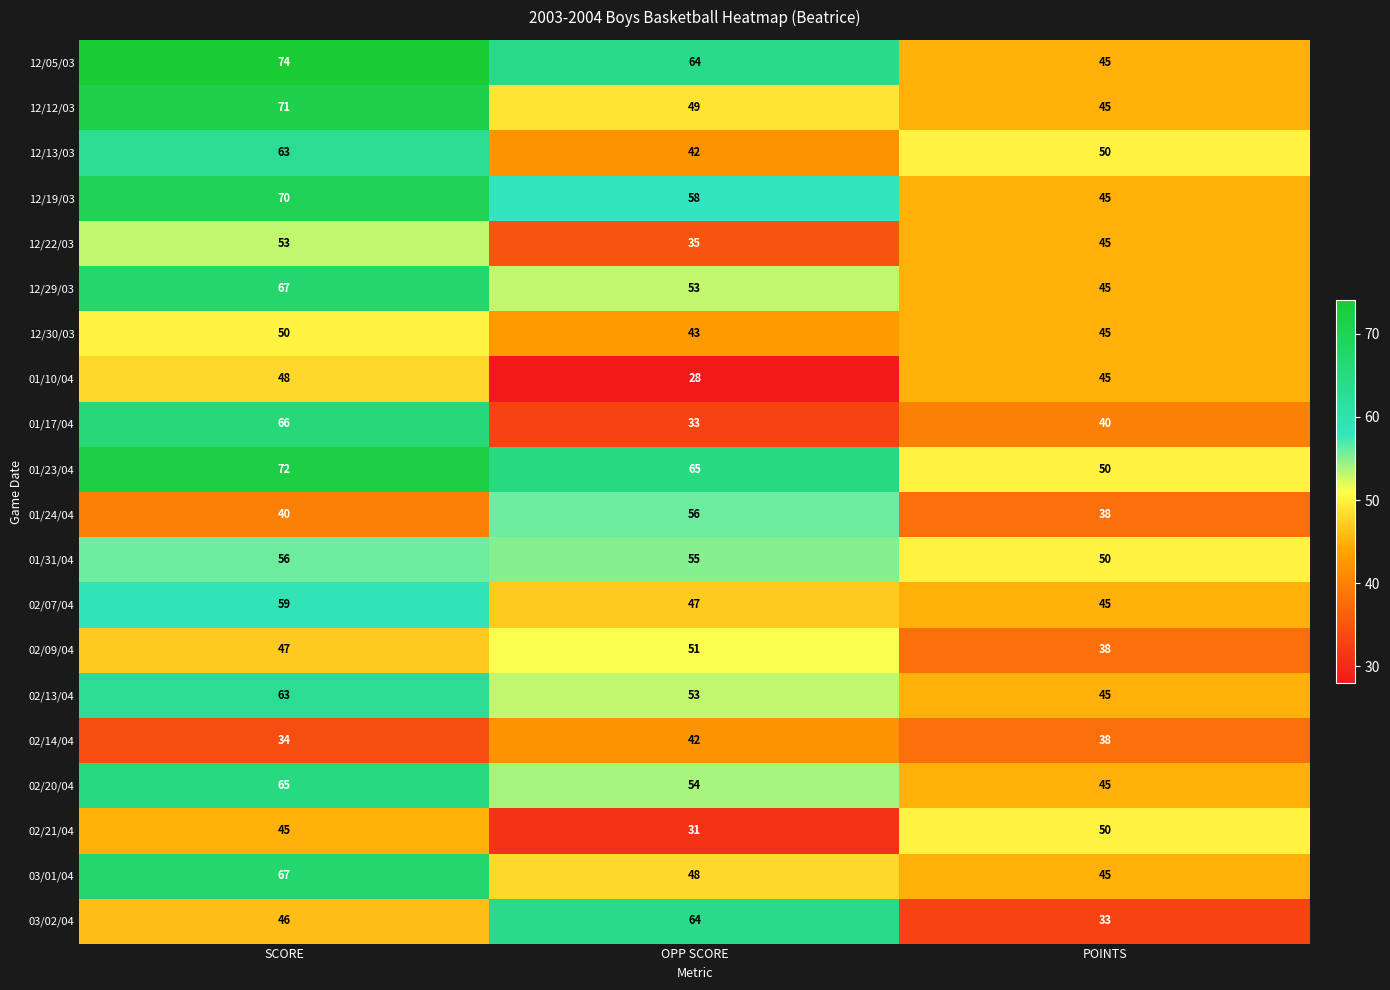

What is the greatest value displayed?

74